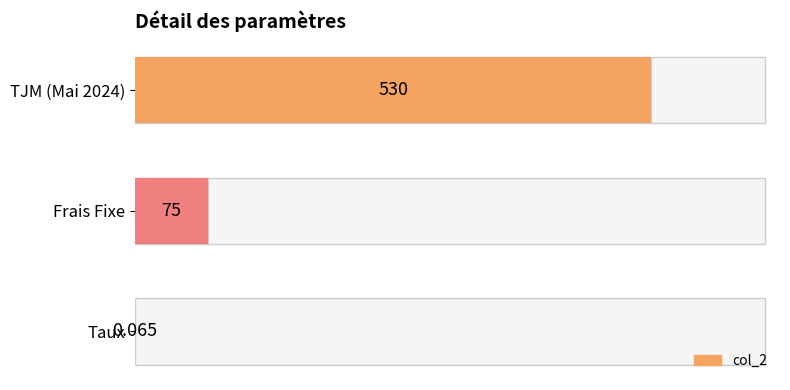

How many data points does each series have?

3